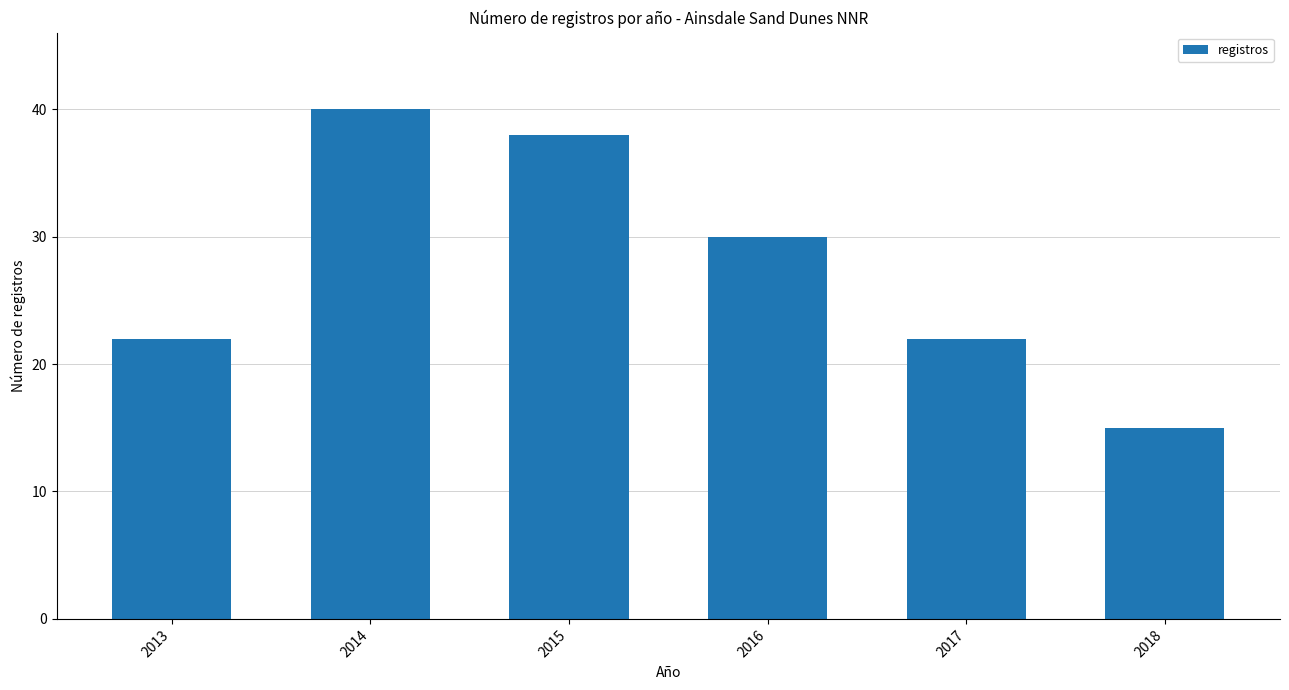

Reading right to left, list all the values displayed in this chart.

15	22	30	38	40	22